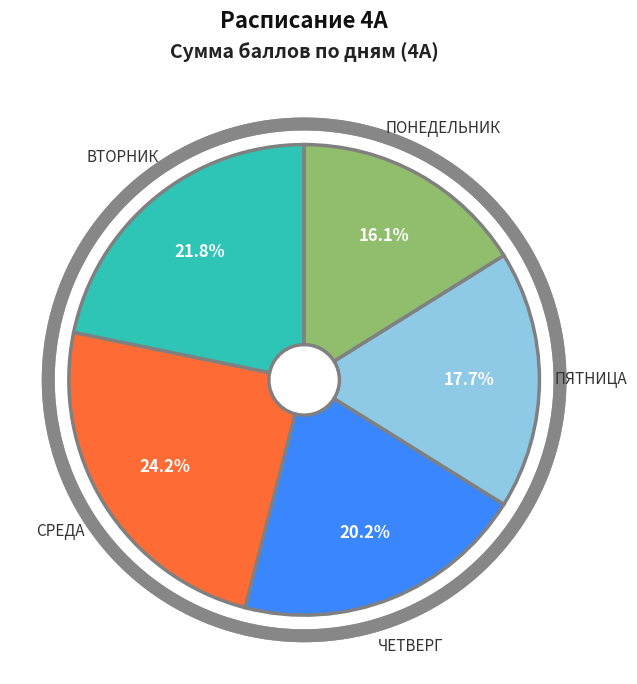

To the nearest percent, what portion does ВТОРНИК represent?

22%